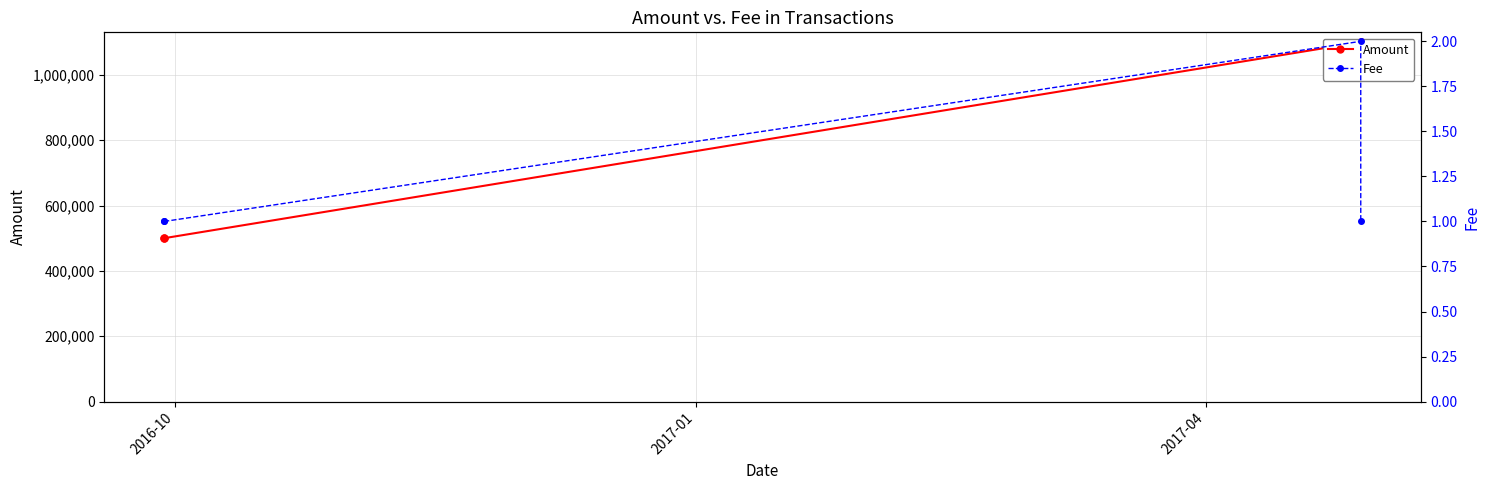

True or false: Amount and Fee intersect in this chart.

False